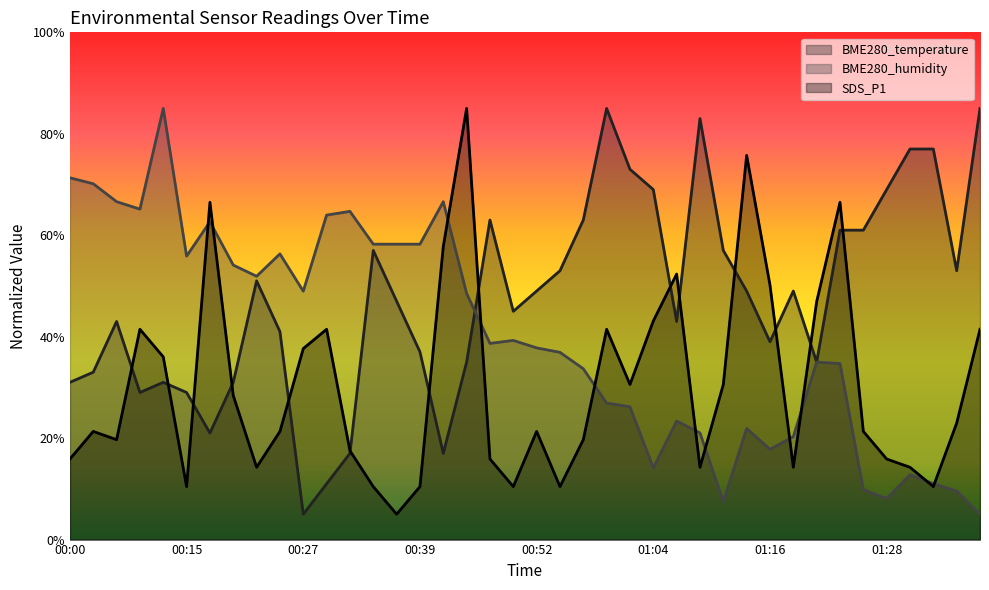

How many interior local peaks does the BME280_humidity series have?

10